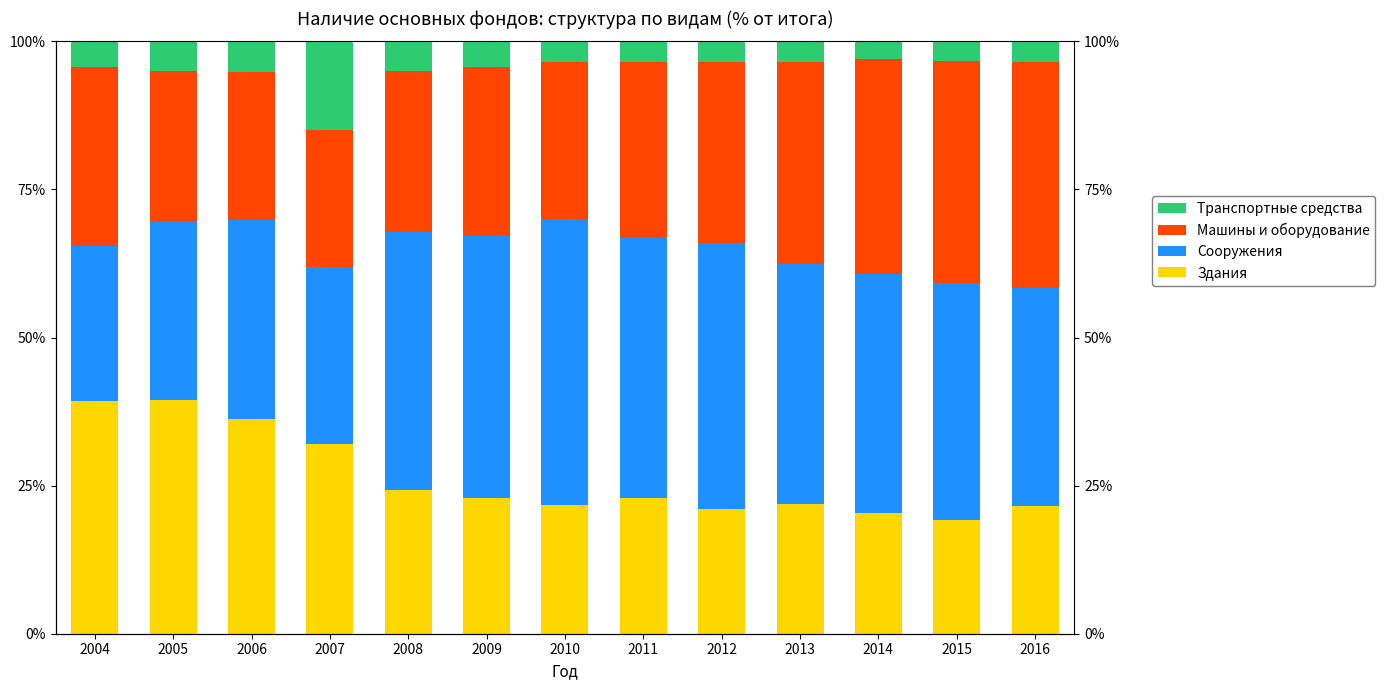

Is it true that Сооружения equals 26.0 at 2004?

True